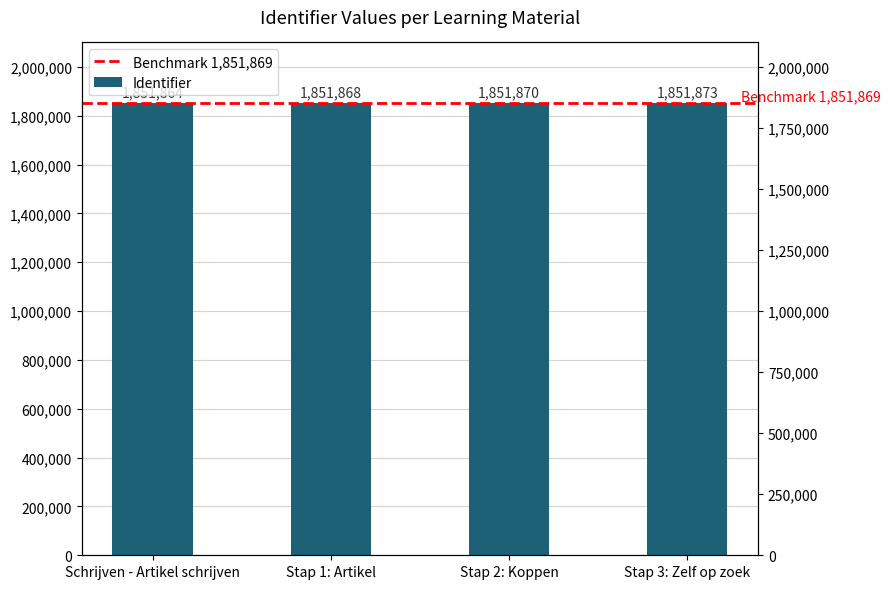

Rank the categories by value from lowest to highest.

Schrijven - Artikel schrijven, Stap 1: Artikel, Stap 2: Koppen, Stap 3: Zelf op zoek